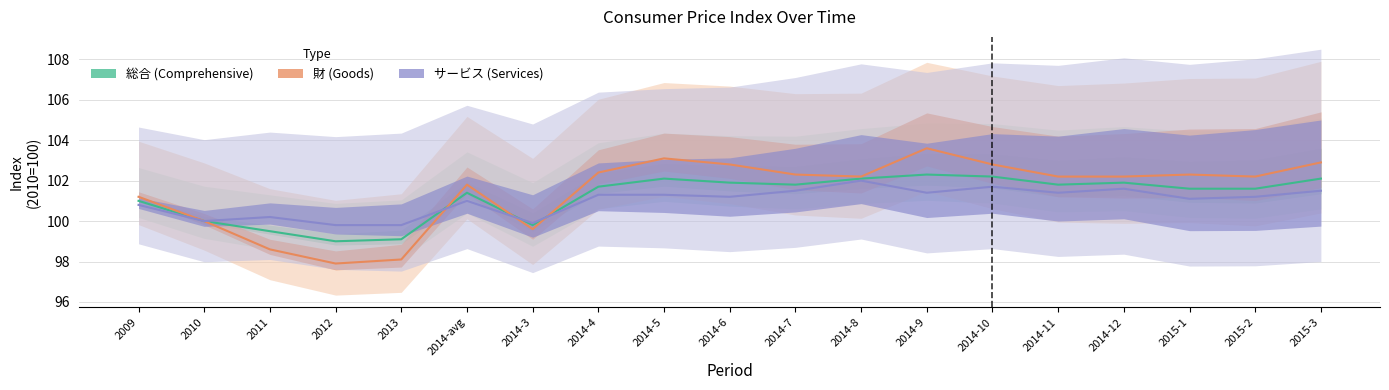

Where is the first local minimum for サービス?

2010